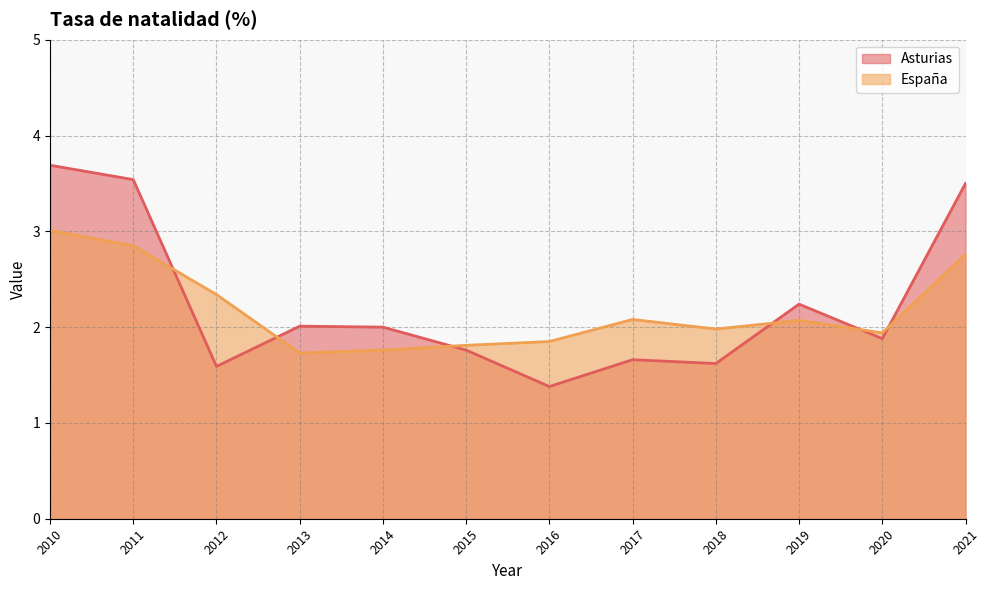

The España series shows 2.9 at 2011. True or false?

True